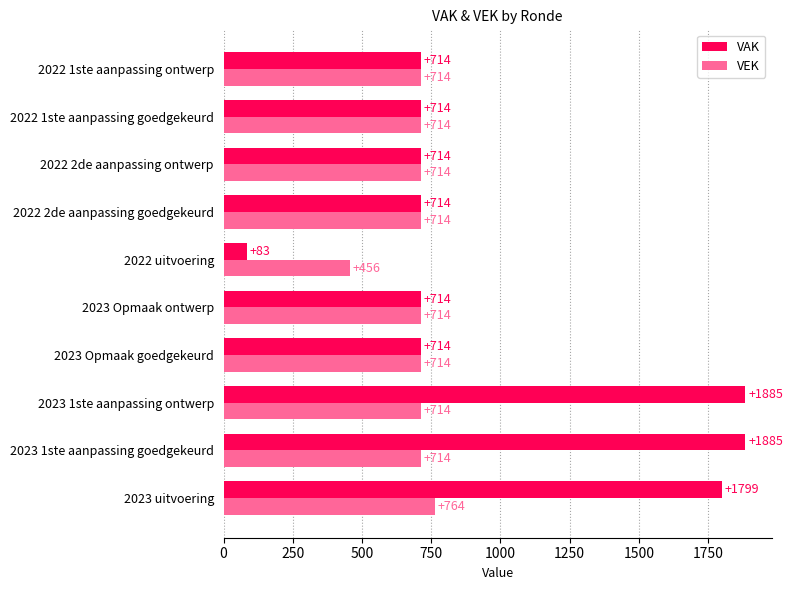

What is the lowest value of the VEK series?

456